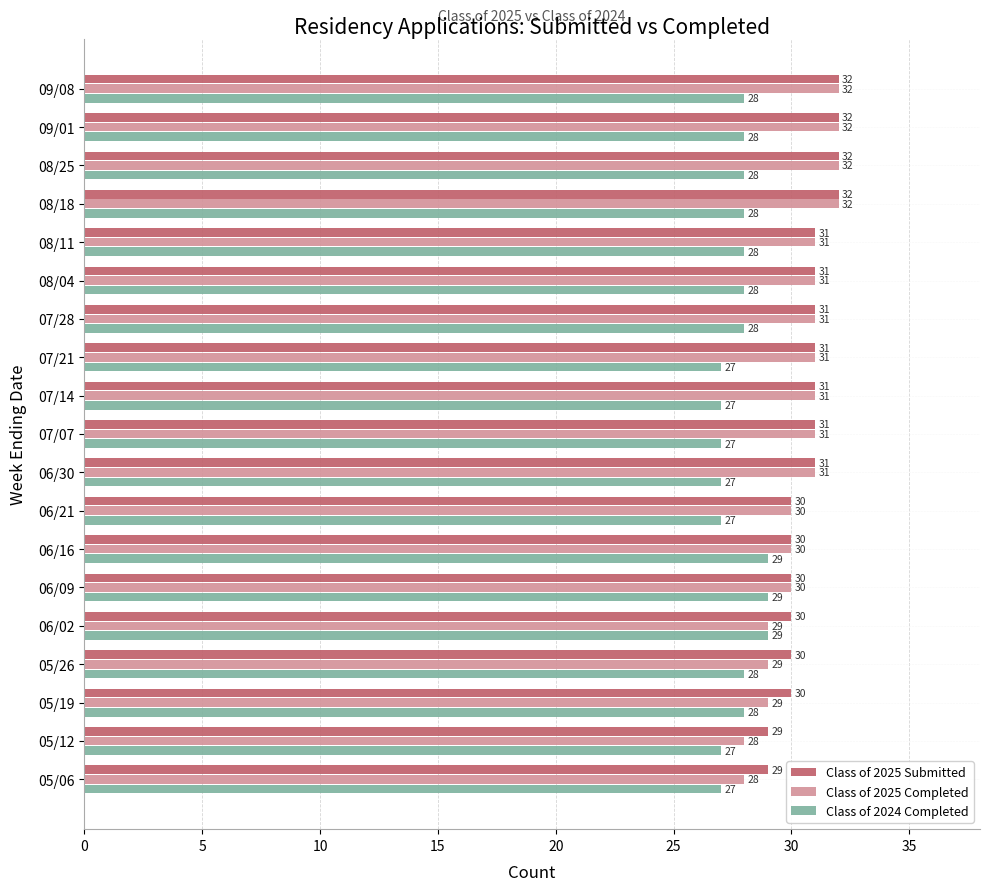

The Class of 2025 Submitted series shows 29 at 05/06. True or false?

True